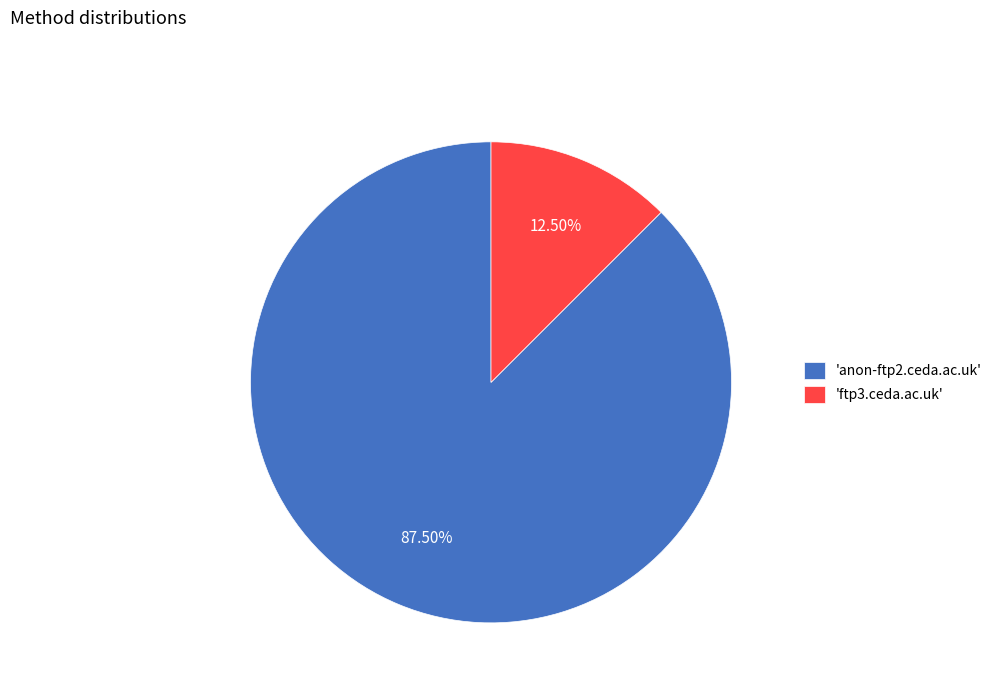

Rank the categories by value from lowest to highest.

'ftp3.ceda.ac.uk', 'anon-ftp2.ceda.ac.uk'